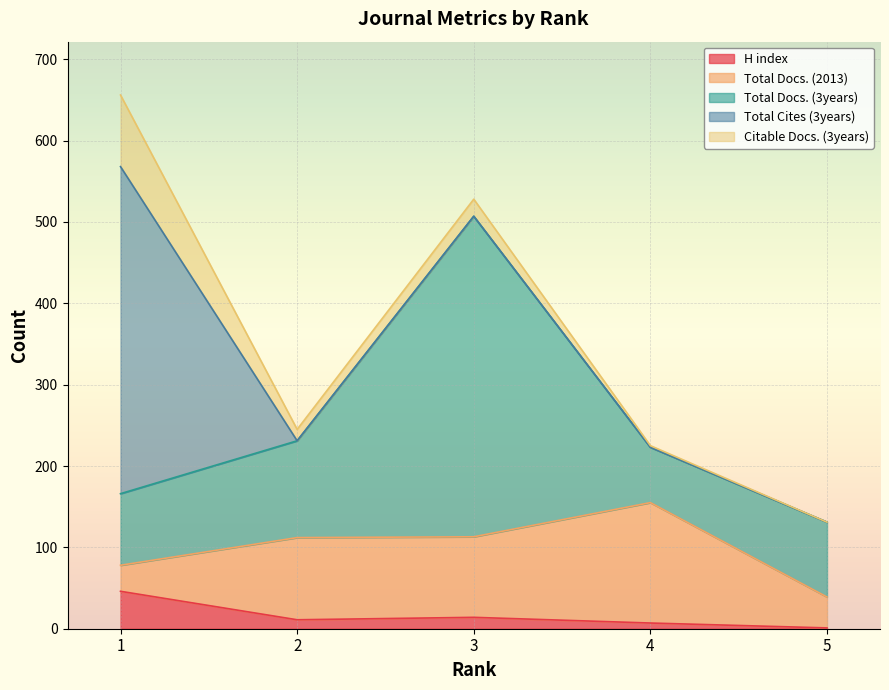

Rank the series at 1 from lowest to highest value.

Total Docs. (2013), H index, Total Docs. (3years), Citable Docs. (3years), Total Cites (3years)